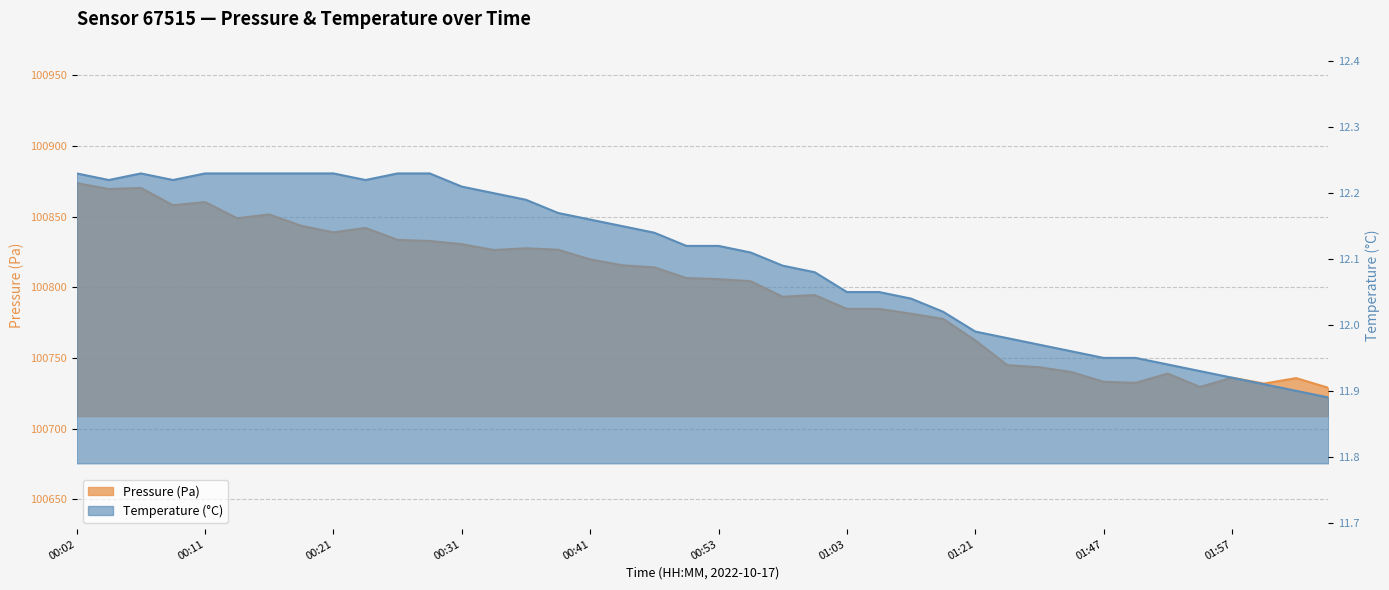

What position from the right is 00:06?

38